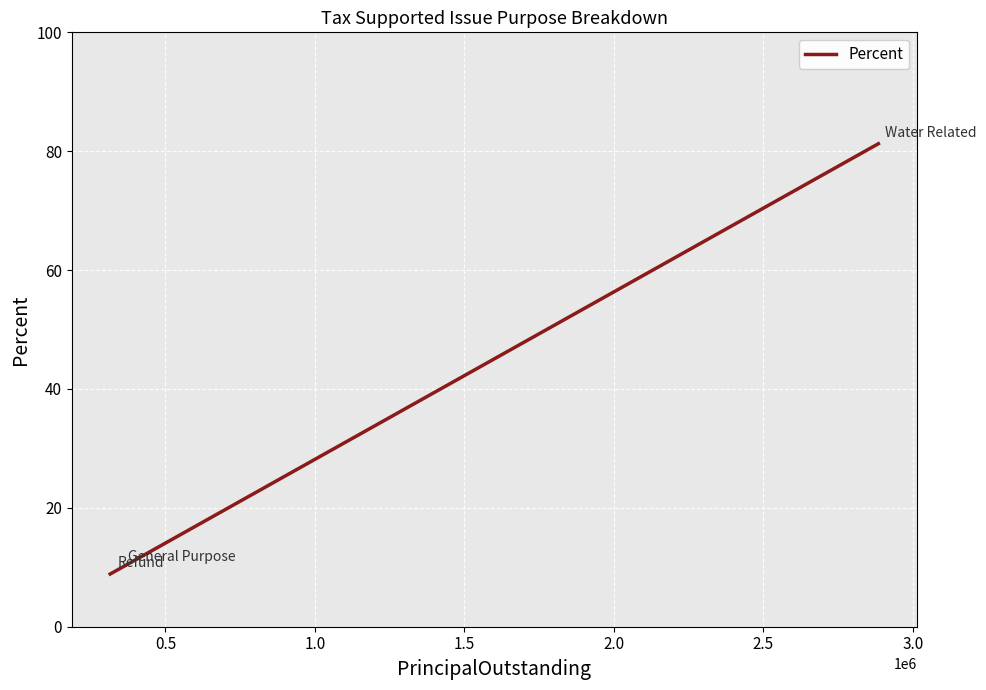

How many values are below 9?

1